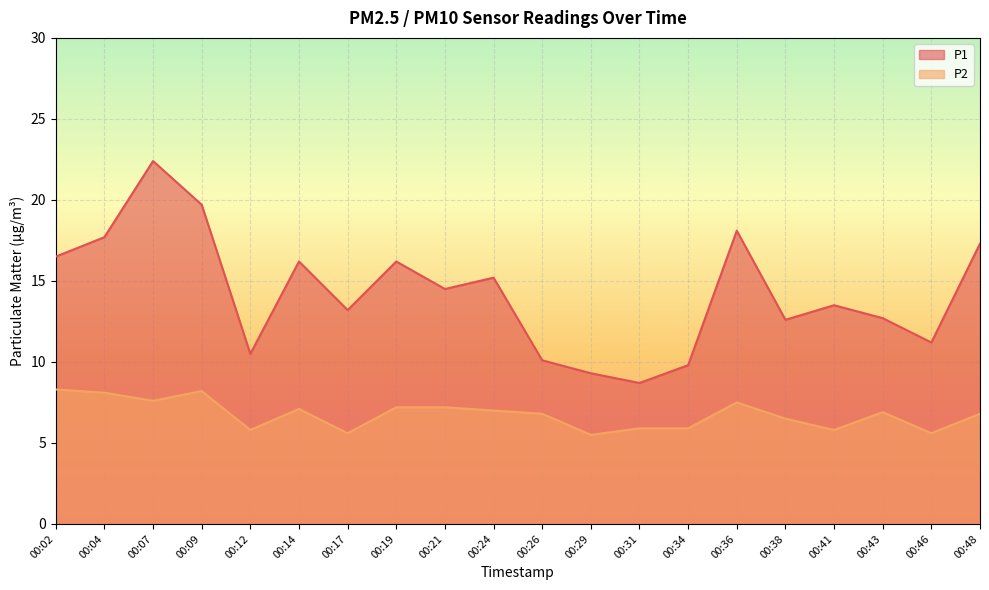

Which series has the largest total across all categories?

P1